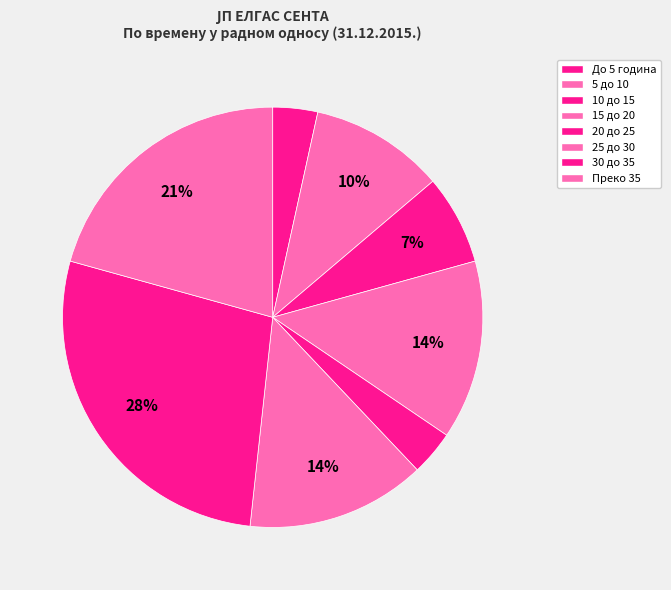

How many slices are in this pie chart?

8